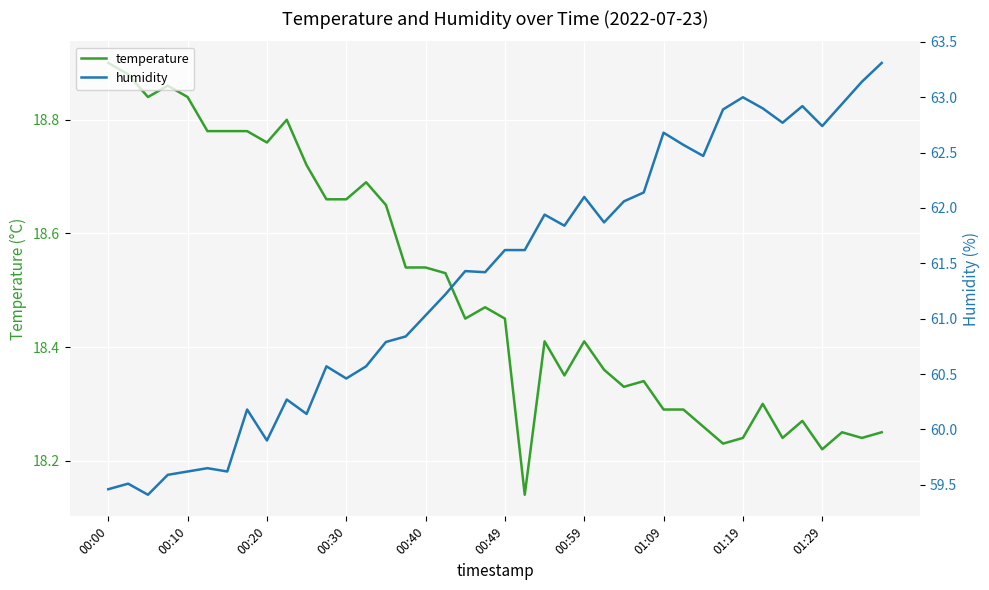

How many data points in humidity are above 61?

24